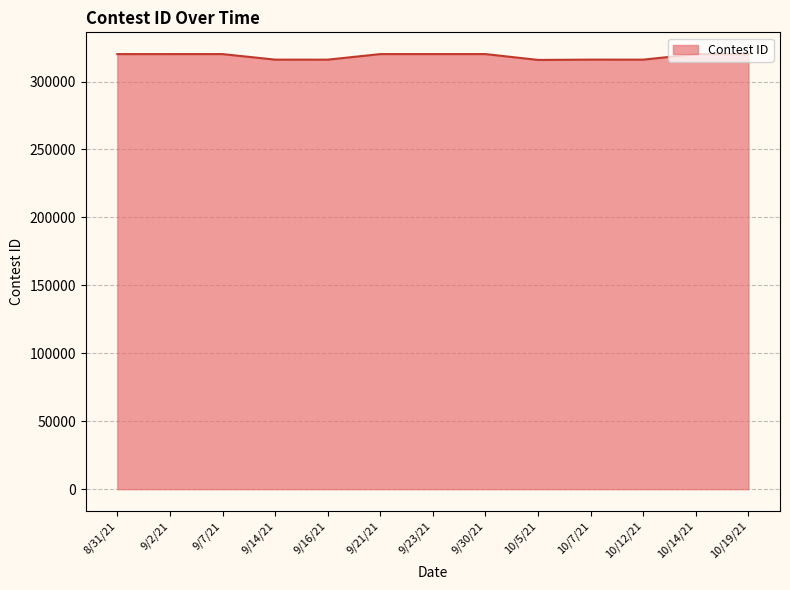

The chart shows a value of 315922 at 10/5/21. True or false?

True